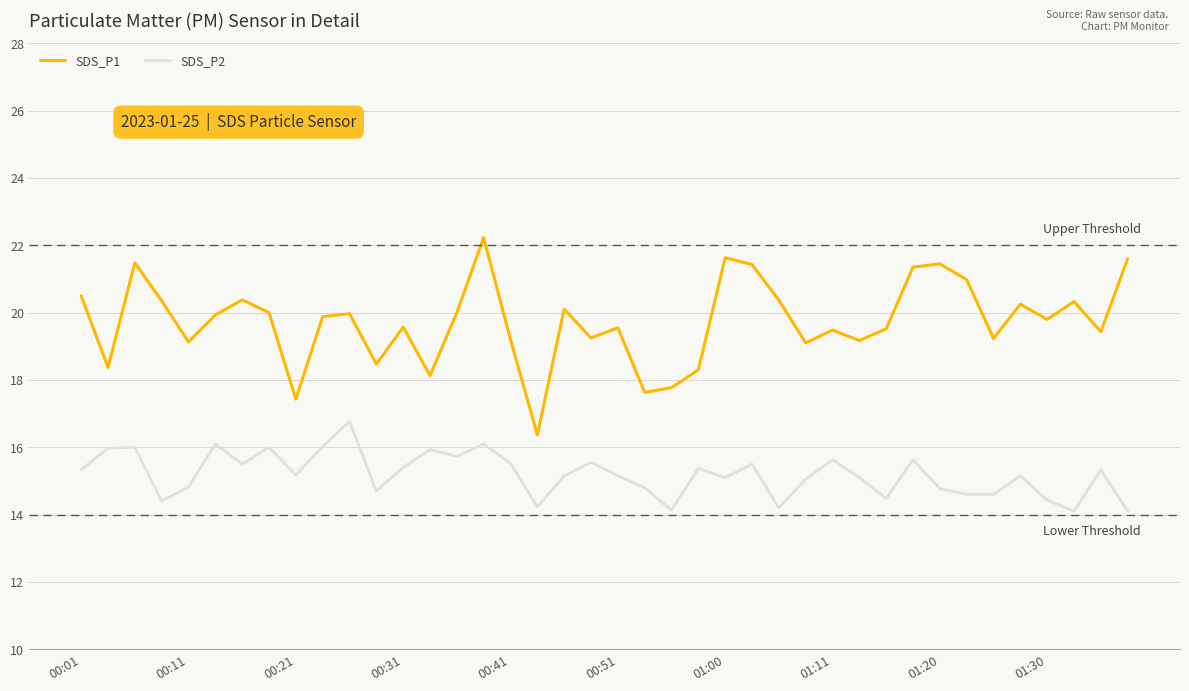

True or false: SDS_P1 and SDS_P2 cross at least once.

False